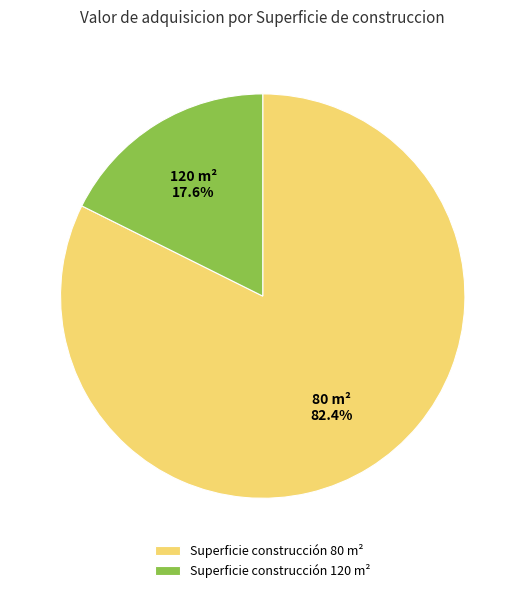

Is there any slice that represents more than half of the pie?

Yes